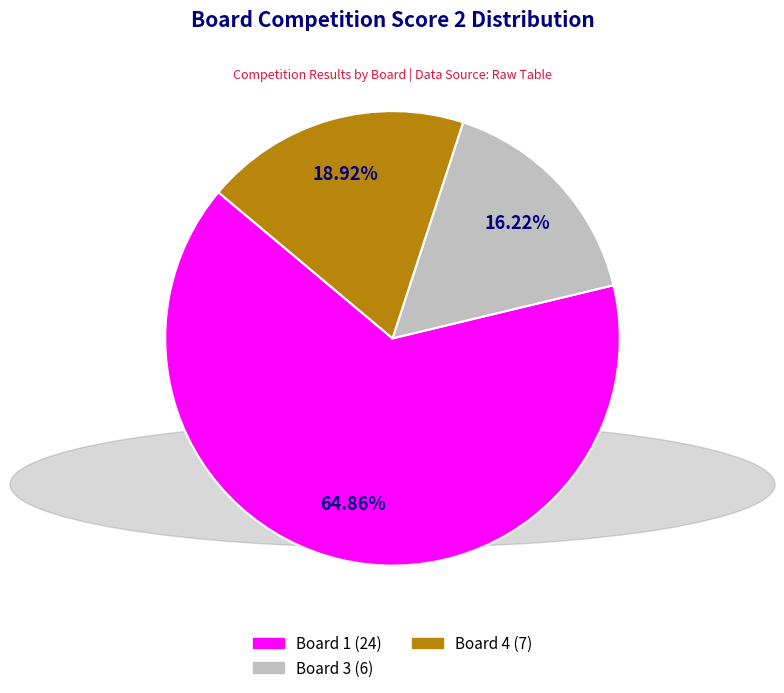

Does any single category account for the majority?

Yes